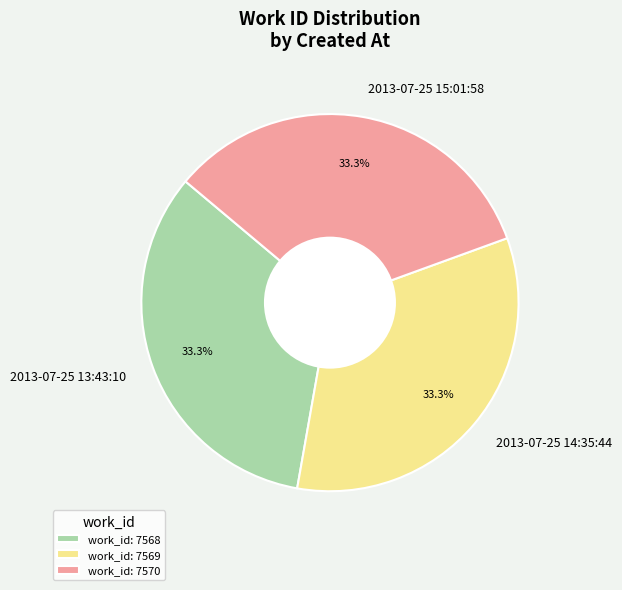

What is the ratio of the value at 2013-07-25 14:35:44 to the value at 2013-07-25 15:01:58?

1.0